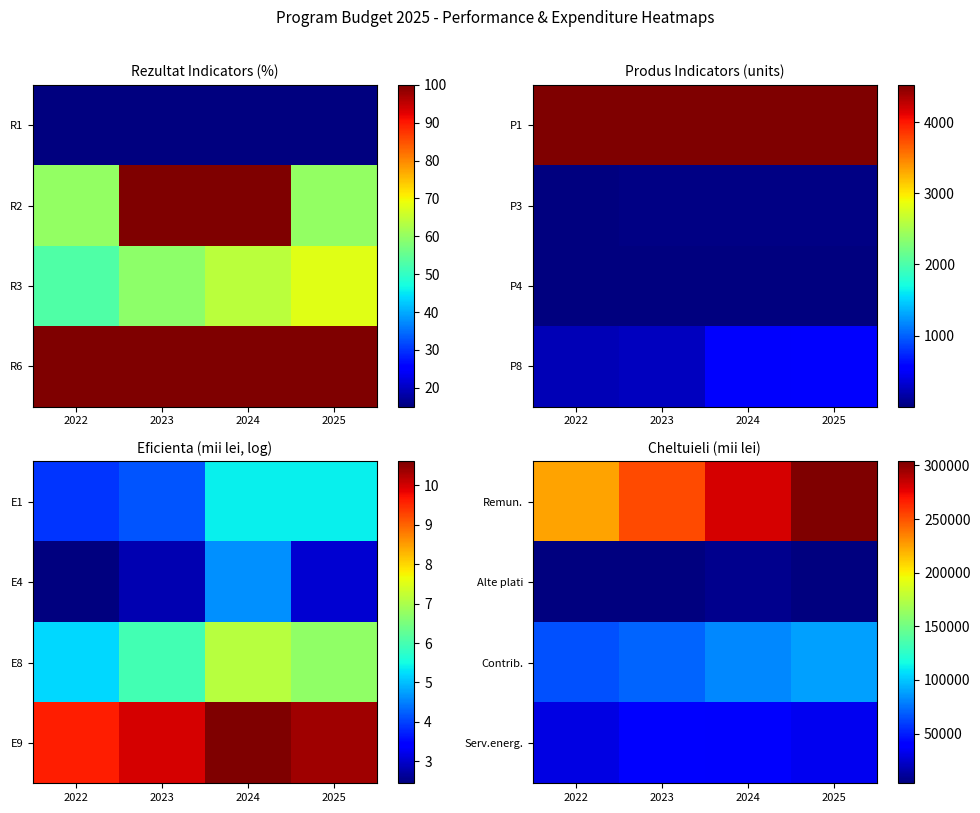

True or false: Remun. has a value of 253080.4 at 2023.

True